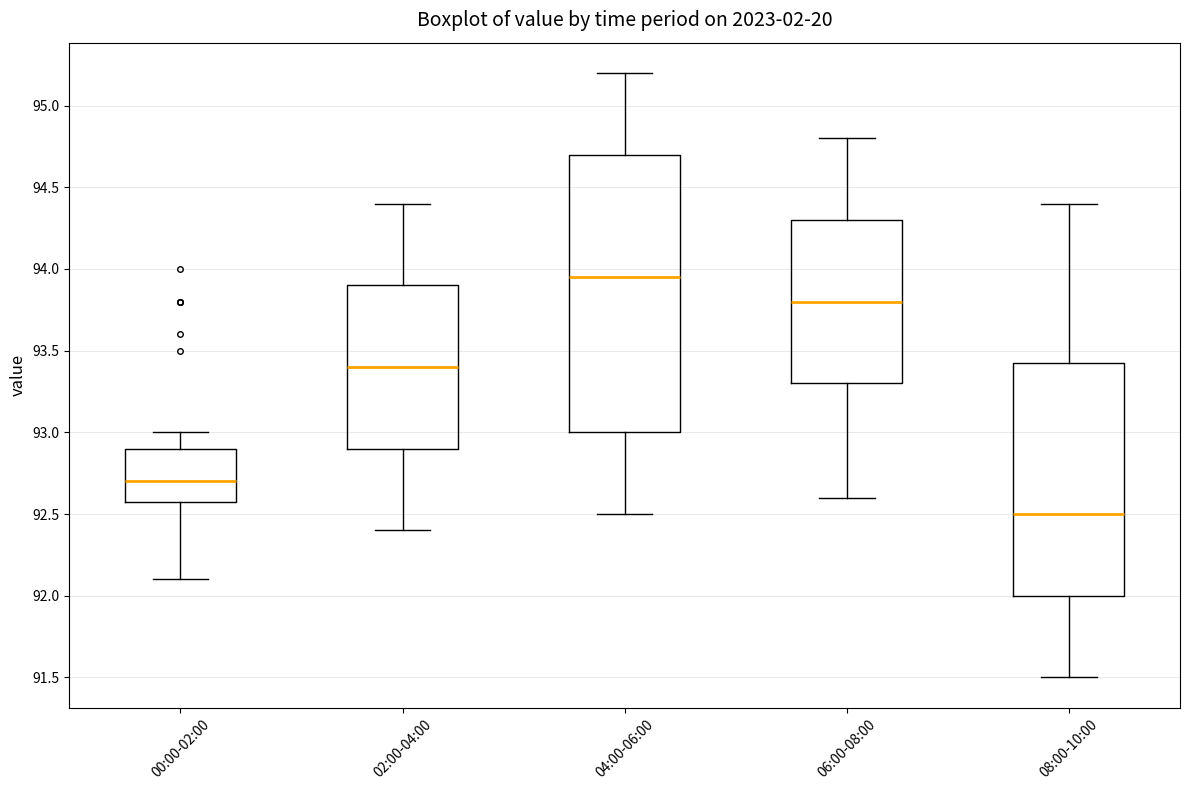

Where does the lower whisker of the box for 00:00-02:00 end on the y-axis? The values are not printed on the chart, so give them approximately, as read against the axis.

92.10